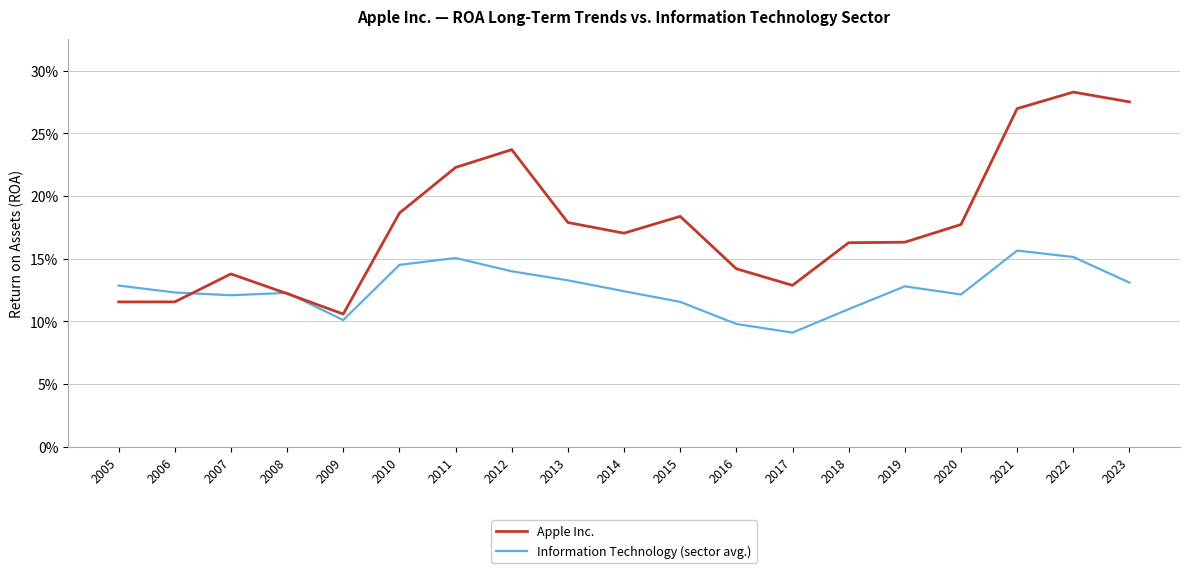

Where is the first local minimum for Apple Inc.?

2009